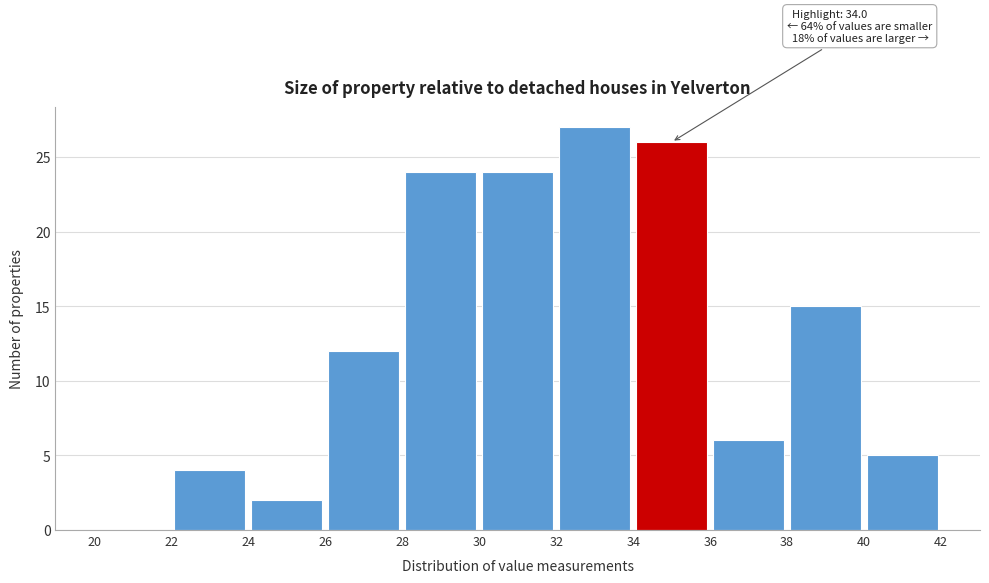

Which range on the x-axis has the tallest bar?

32 to 34